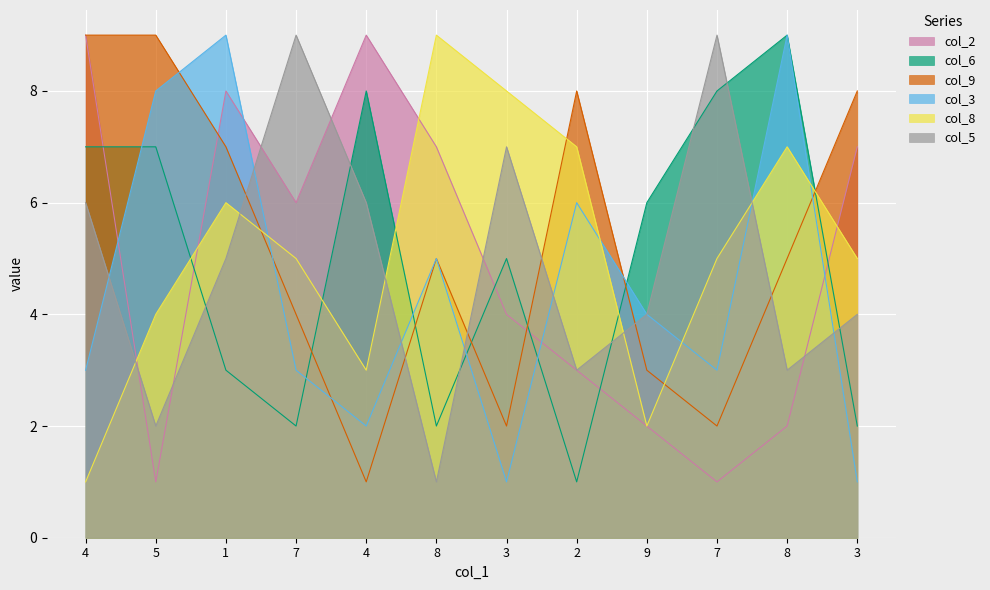

What are all the series names shown in the legend?

col_2, col_6, col_9, col_3, col_8, col_5